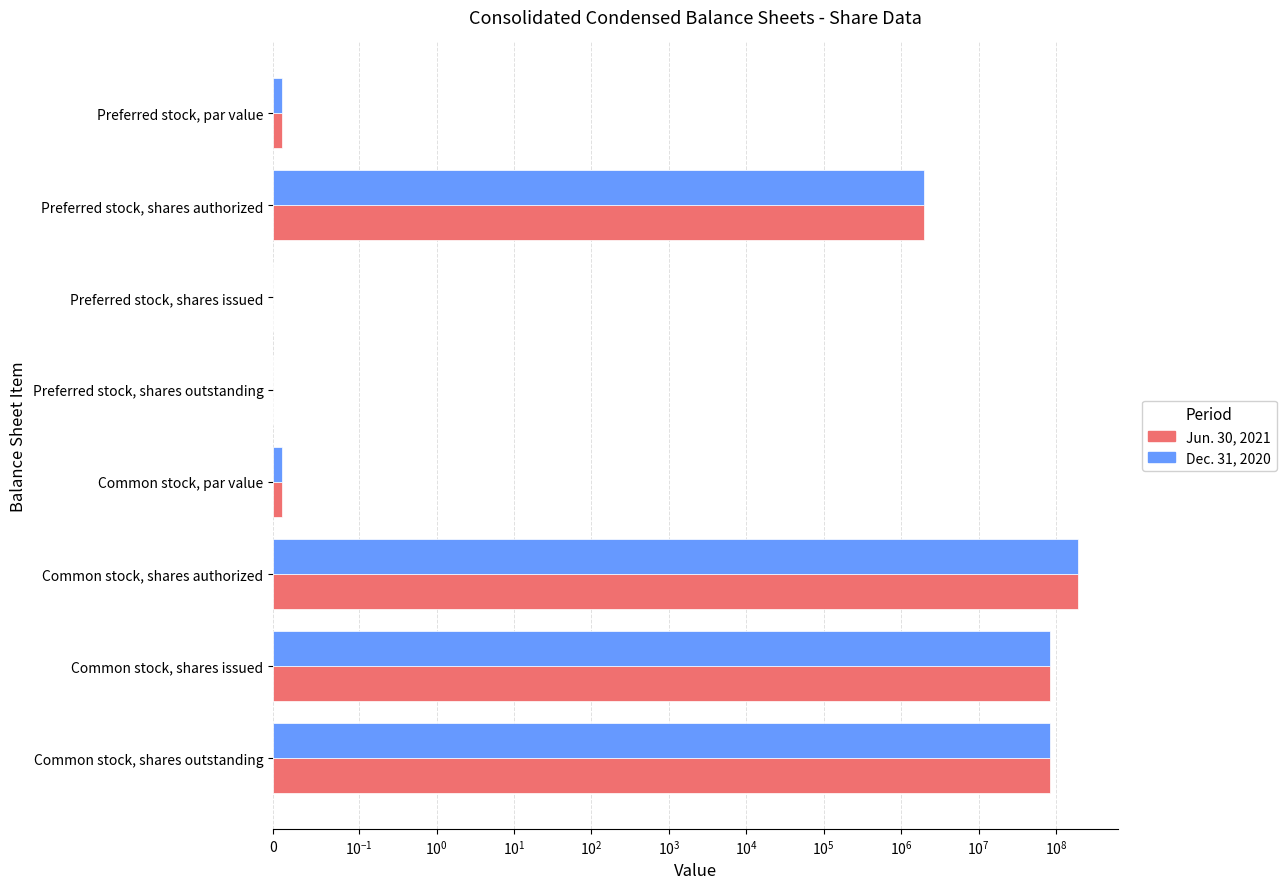

What is the sum of all Jun. 30, 2021 values?

359761860.0